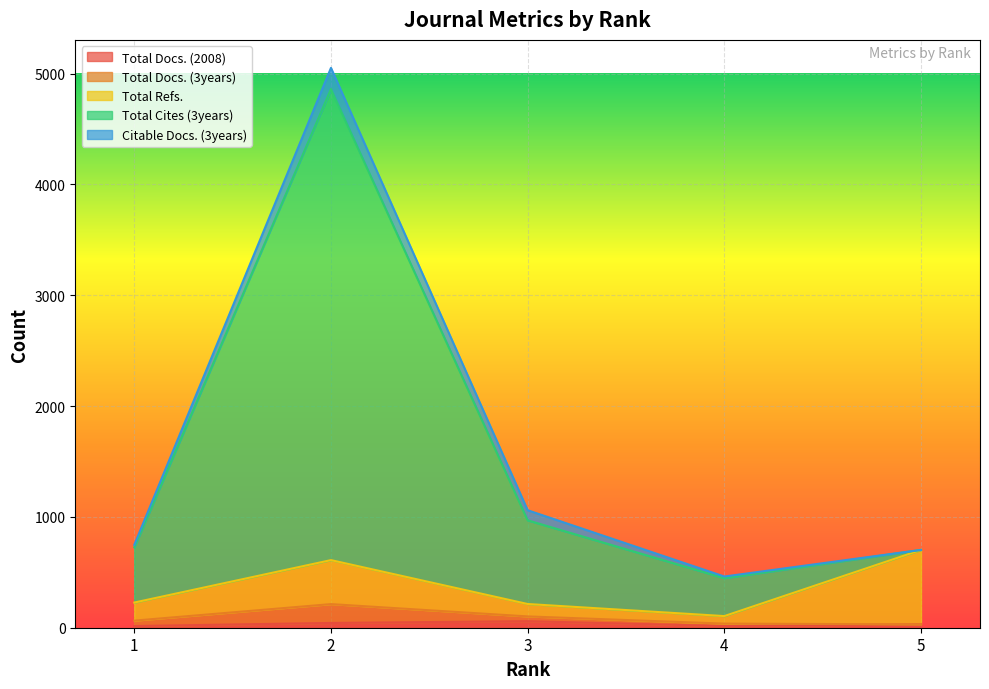

True or false: Citable Docs. (3years) has more than 0 points higher than both neighbors.

True